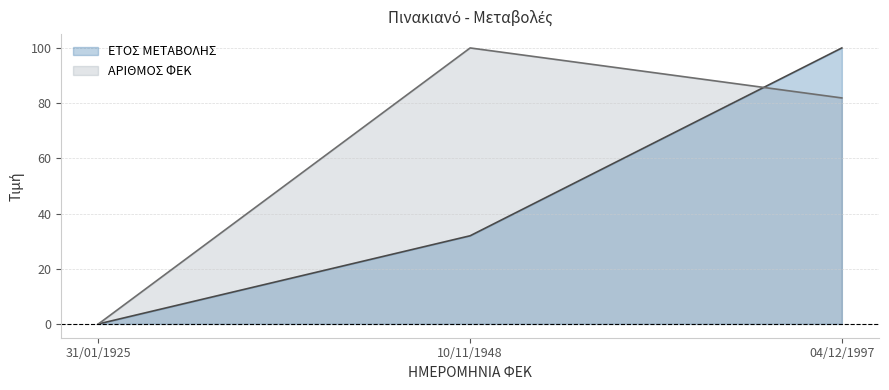

Where does the ΕΤΟΣ ΜΕΤΑΒΟΛΗΣ series first go above 31?

10/11/1948